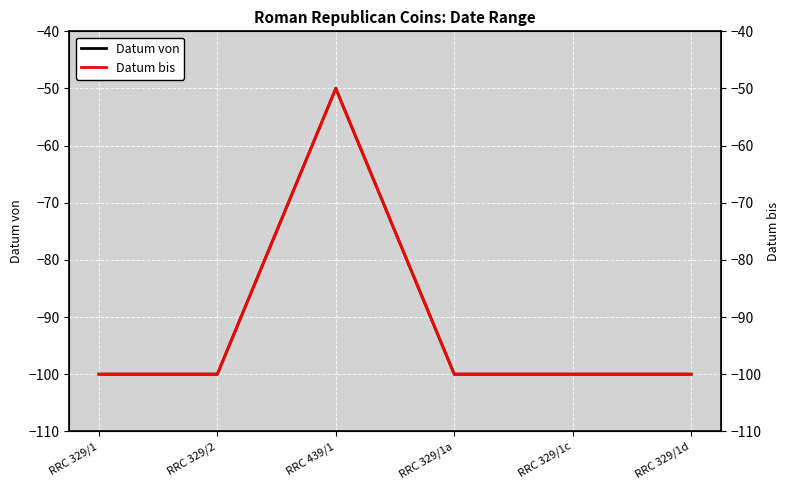

How many data points in Datum von are above -100?

1